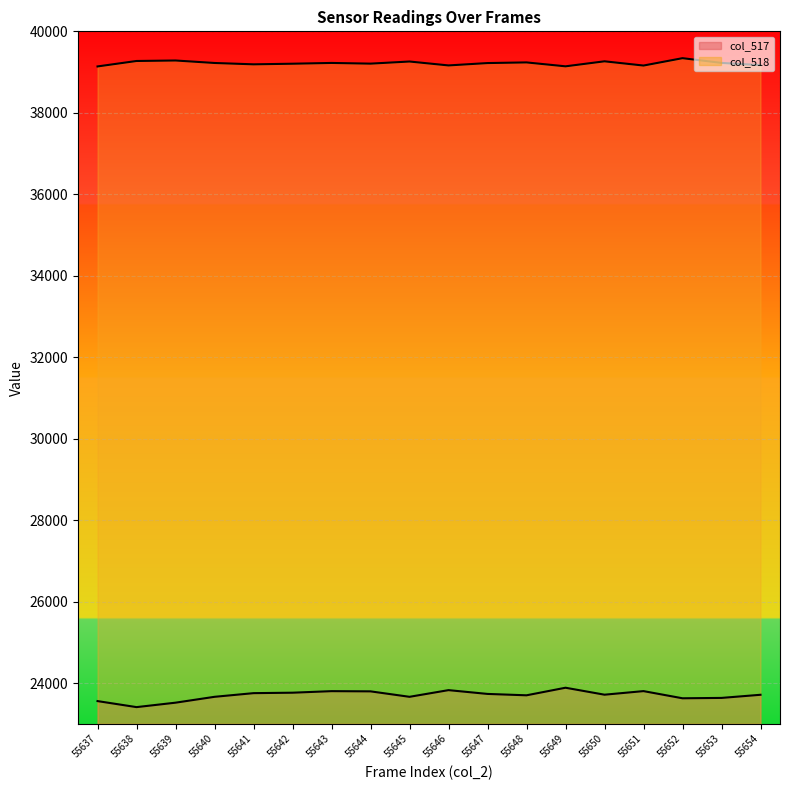

What is the value of the col_517 line point at the 17th from the left?

23636